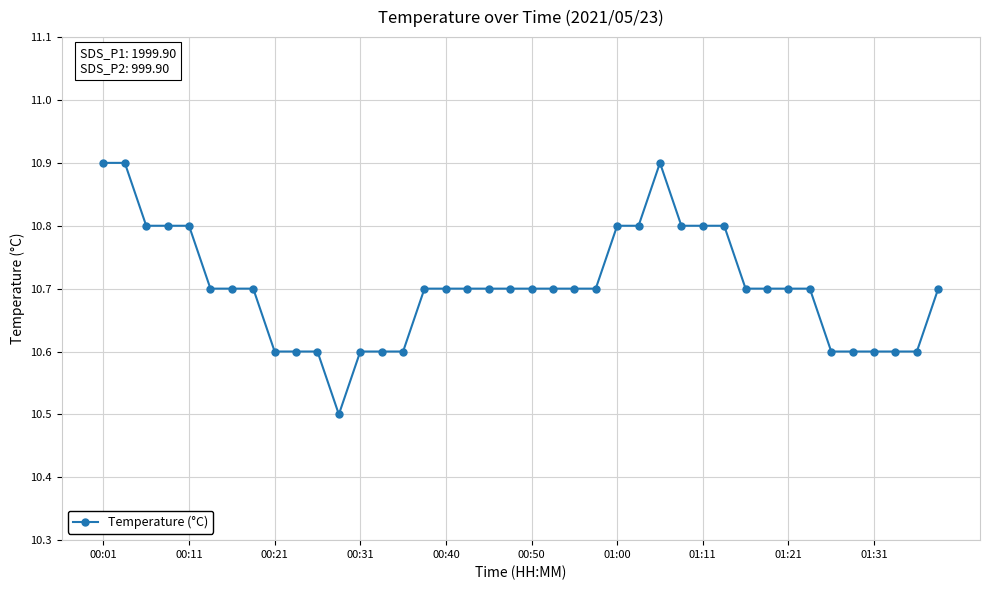

Count the values in the range 10 to 11.

40